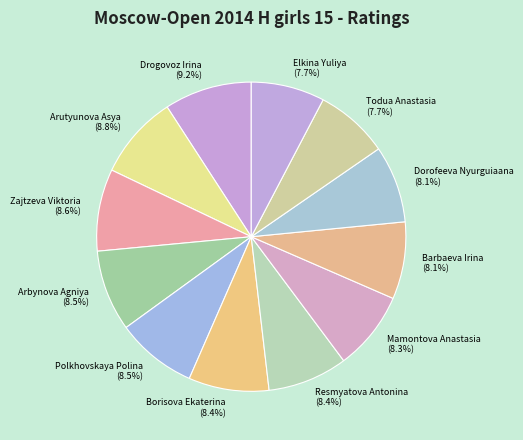

How many segments does this pie chart have?

12